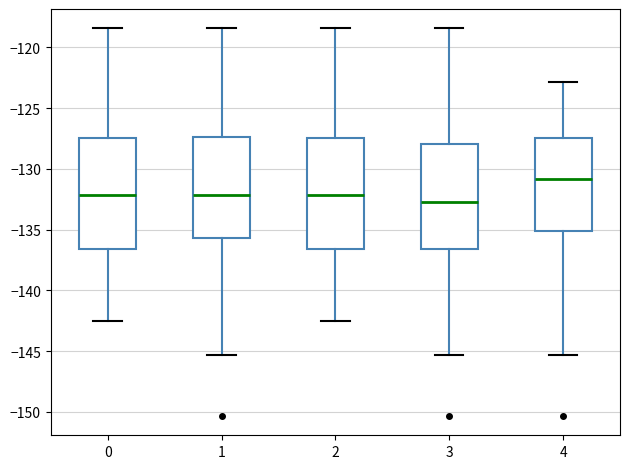

Reading left to right, transcribe this box plot: for each box, give where its median line is, the range the box spans, and where its two whiskers end, as read against the y-axis. The values are not printed on the chart, so give them approximately, as read against the axis.

0: median -132.0, box -136.5 to -127.5, whiskers -142.5 to -118.5
1: median -132.0, box -135.5 to -127.5, whiskers -145.5 to -118.5
2: median -132.0, box -136.5 to -127.5, whiskers -142.5 to -118.5
3: median -132.5, box -136.5 to -128.0, whiskers -145.5 to -118.5
4: median -131.0, box -135.0 to -127.5, whiskers -145.5 to -123.0